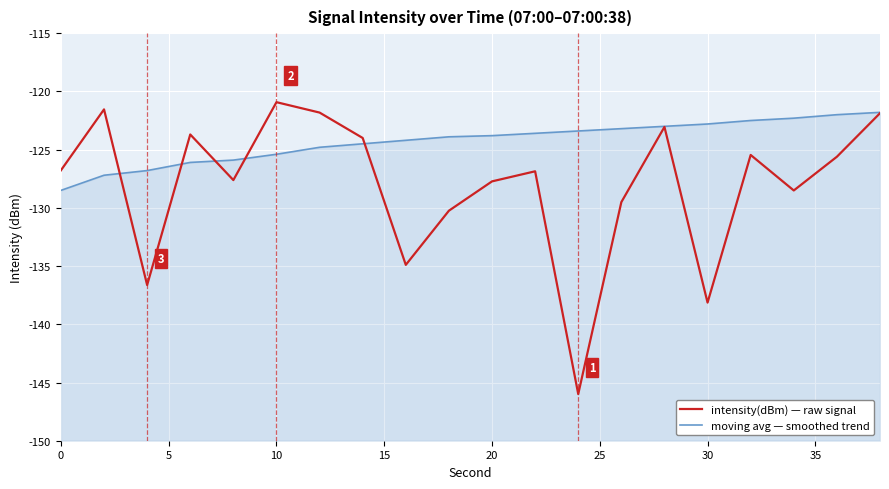

Reading right to left, transcribe all the data shown in this chart.

intensity(dBm) — raw signal: -121.9	-125.6	-128.5	-125.5	-138.1	-123.1	-129.5	-146.0	-126.9	-127.7	-130.2	-134.9	-124.0	-121.8	-120.9	-127.6	-123.7	-136.6	-121.5	-126.8
moving avg — smoothed trend: -121.8	-122.0	-122.3	-122.5	-122.8	-123.0	-123.2	-123.4	-123.6	-123.8	-123.9	-124.2	-124.5	-124.8	-125.4	-125.9	-126.1	-126.8	-127.2	-128.5